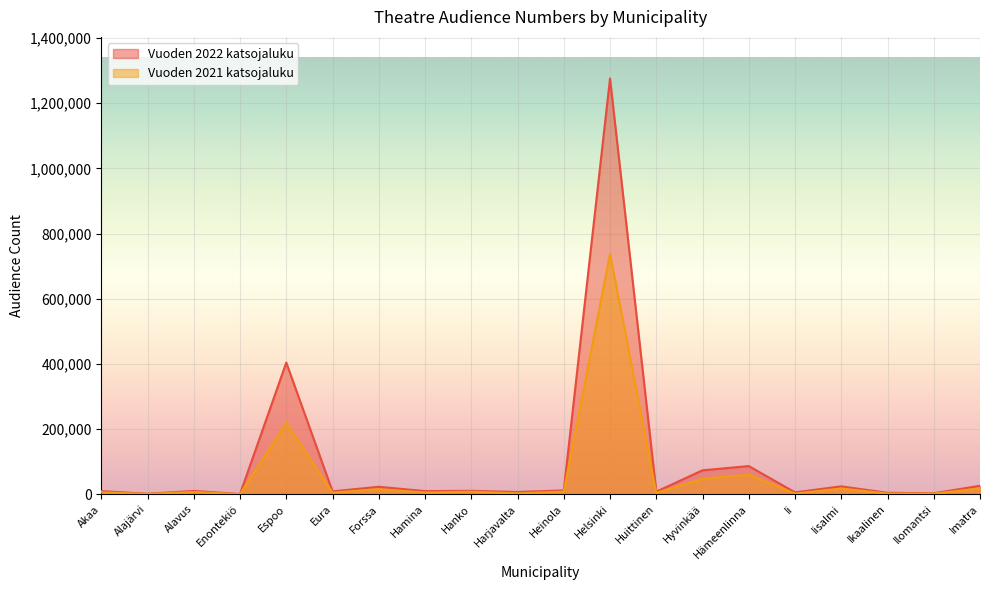

Which has a higher value, Huittinen or Ilomantsi?

Huittinen